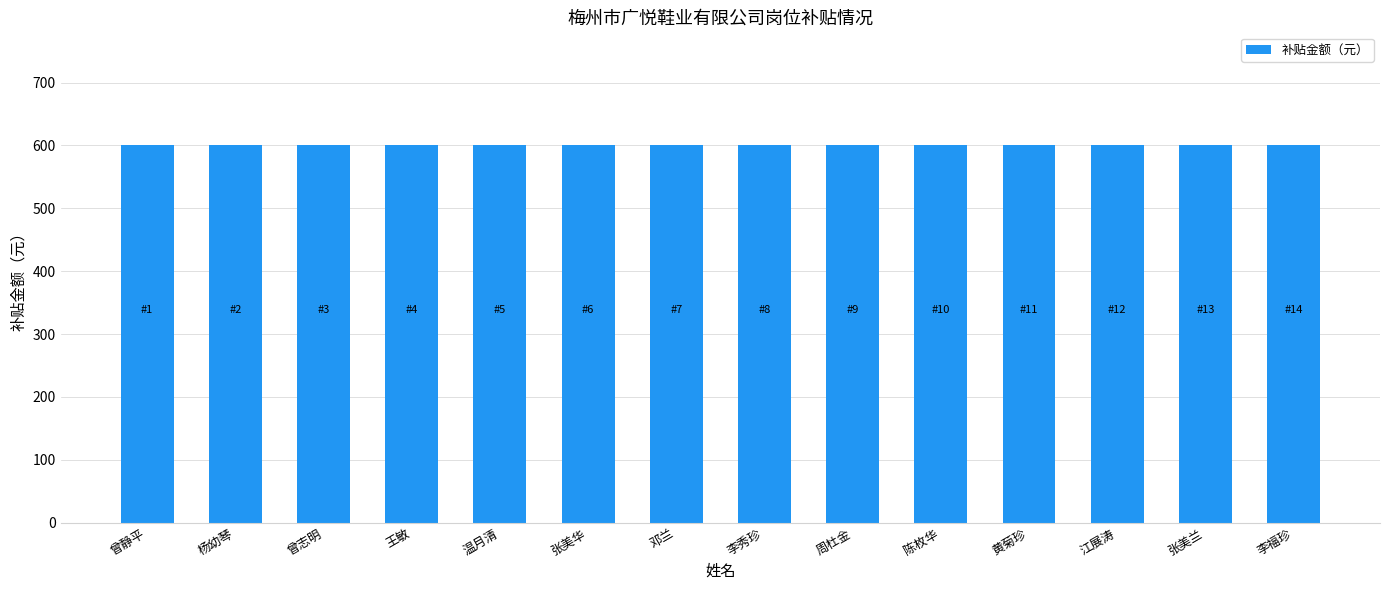

Which has a higher value, 杨幼琴 or 张美华?

杨幼琴